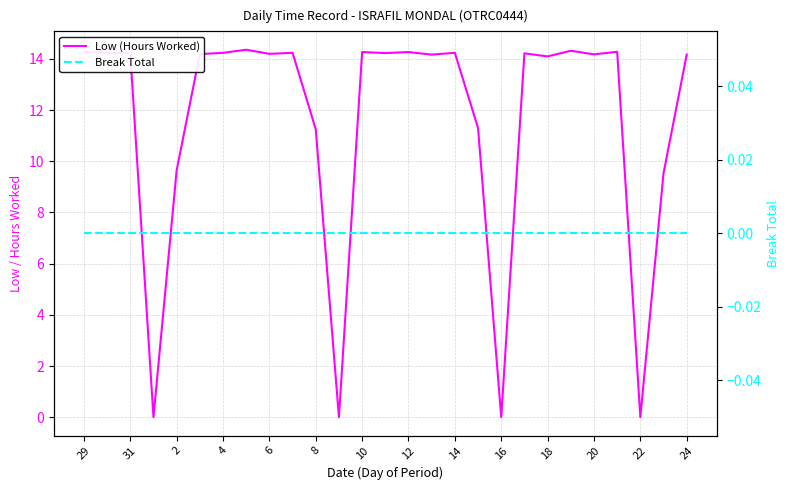

List the series in order of their overall mean, highest first.

Low (Hours Worked), Break Total